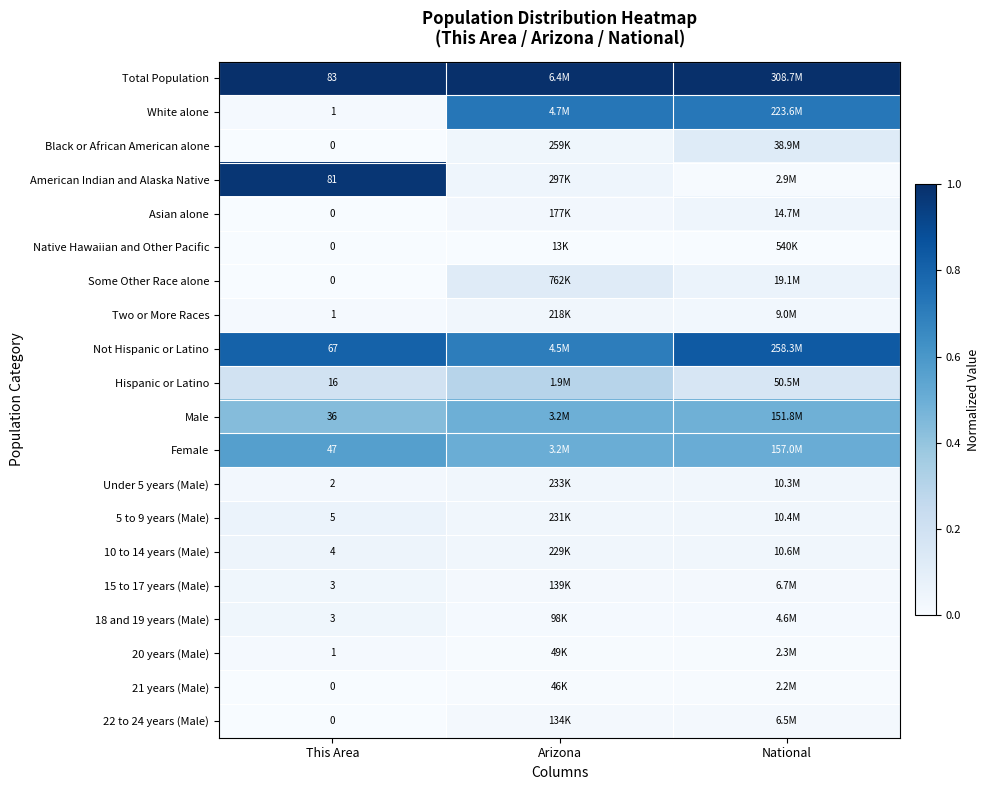

Is the value of Native Hawaiian and Other Pacific at This Area greater than the value of American Indian and Alaska Native at This Area?

No